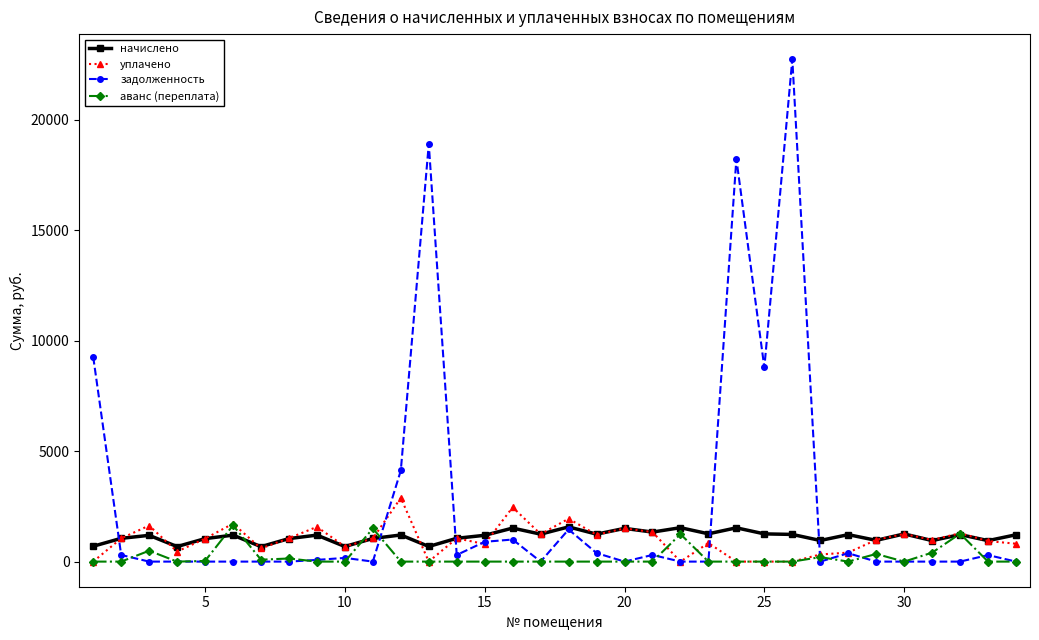

What is the greatest value displayed?

22747.3